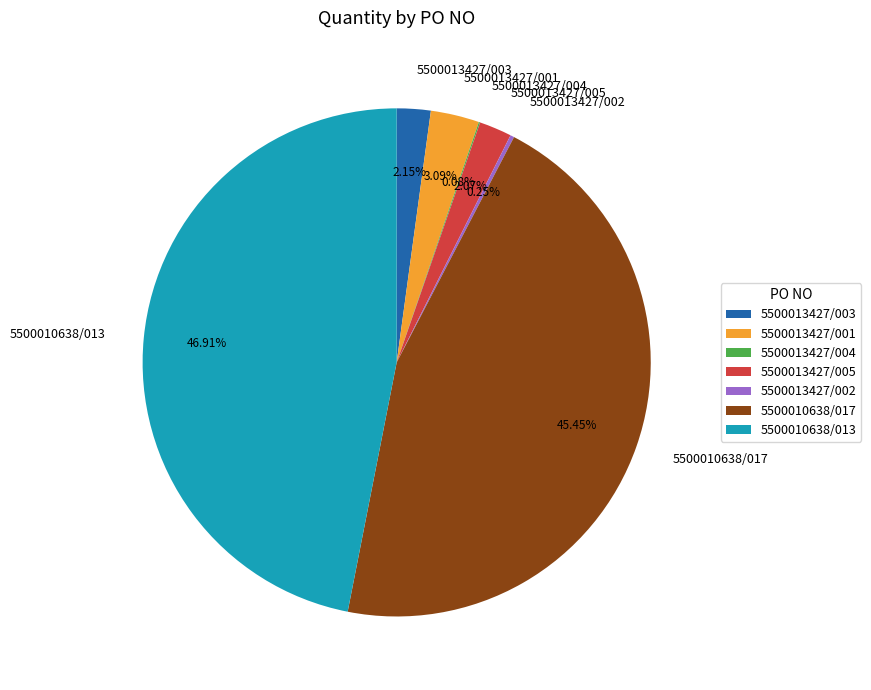

Is there any slice that represents more than half of the pie?

No